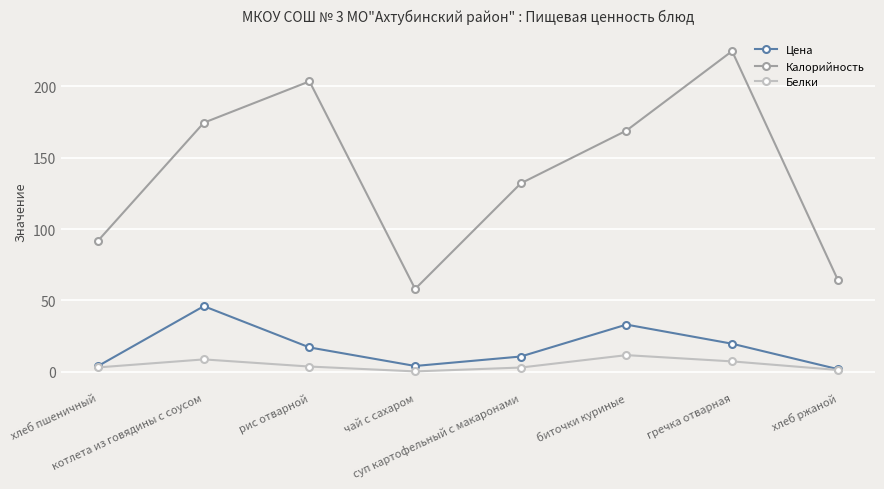

What is the average value of the Белки series?

4.8